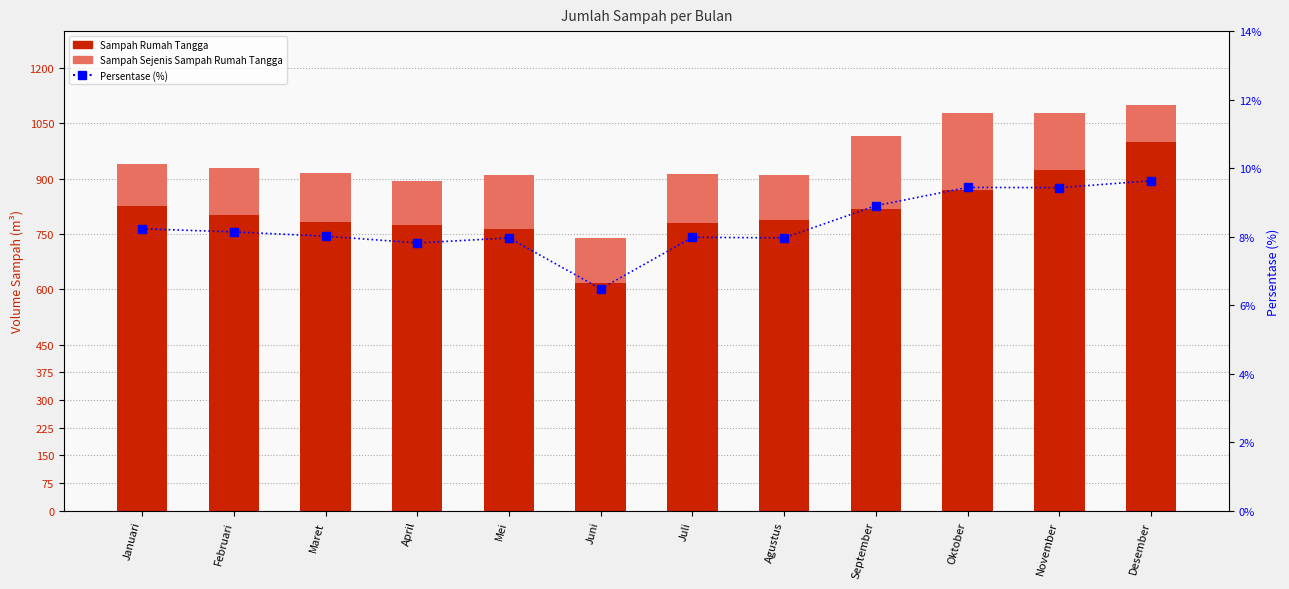

What is the approximate value of Sampah Rumah Tangga at Maret?

782.9